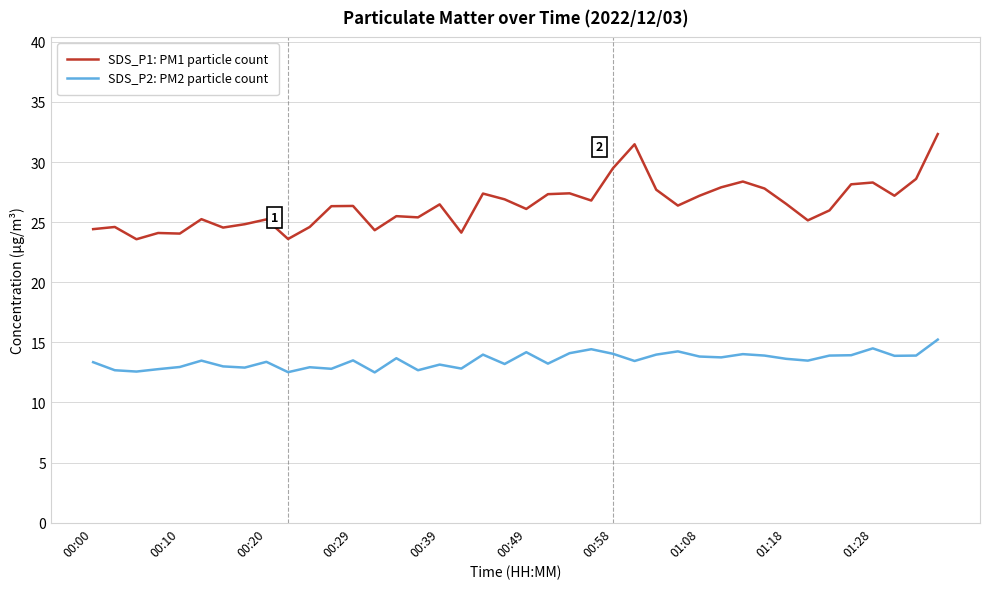

What are all the series names shown in the legend?

SDS_P1: PM1 particle count, SDS_P2: PM2 particle count